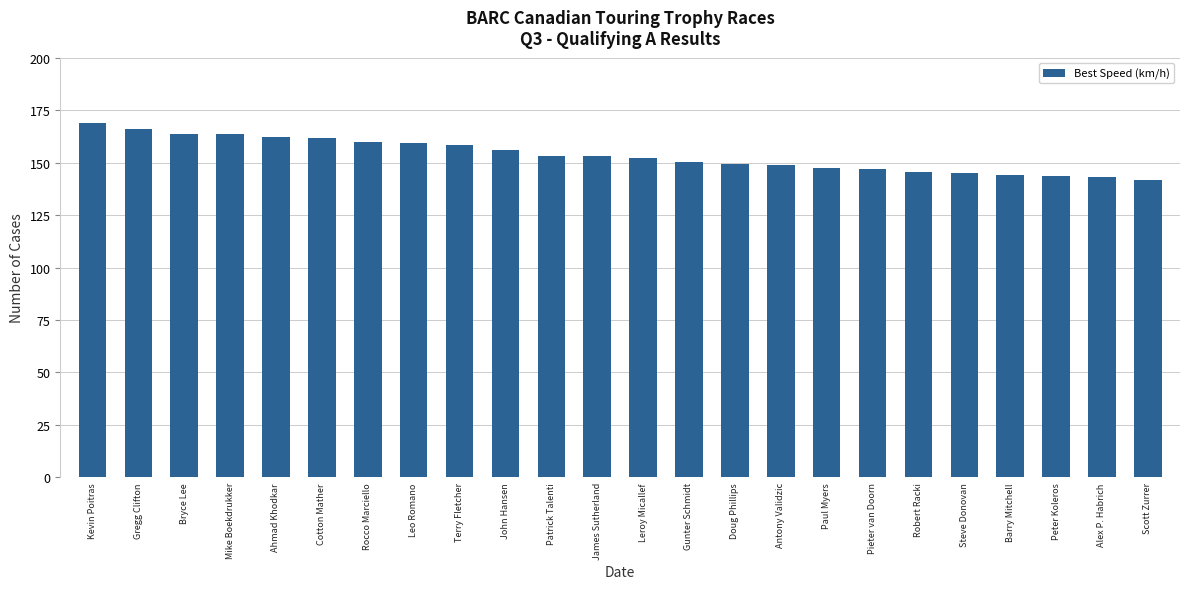

What is the difference between the second highest and minimum values?

24.0